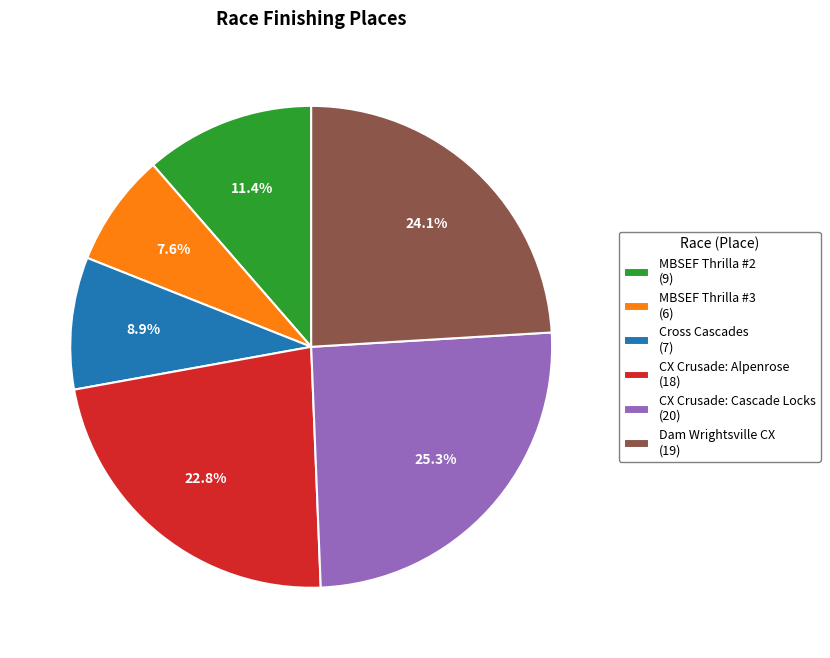

Is there a majority slice in this chart?

No